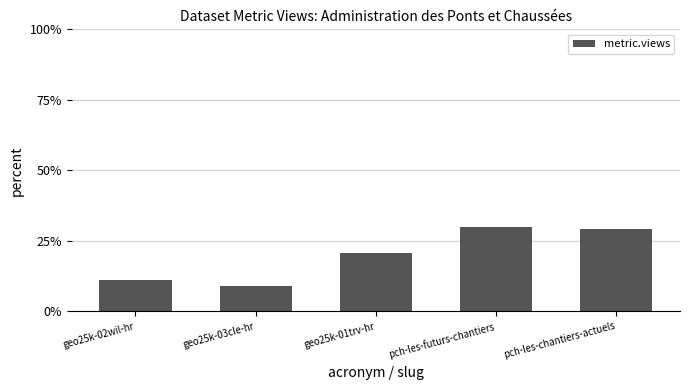

What is the sum of the values at pch-les-chantiers-actuels and geo25k-03cle-hr?

38.2